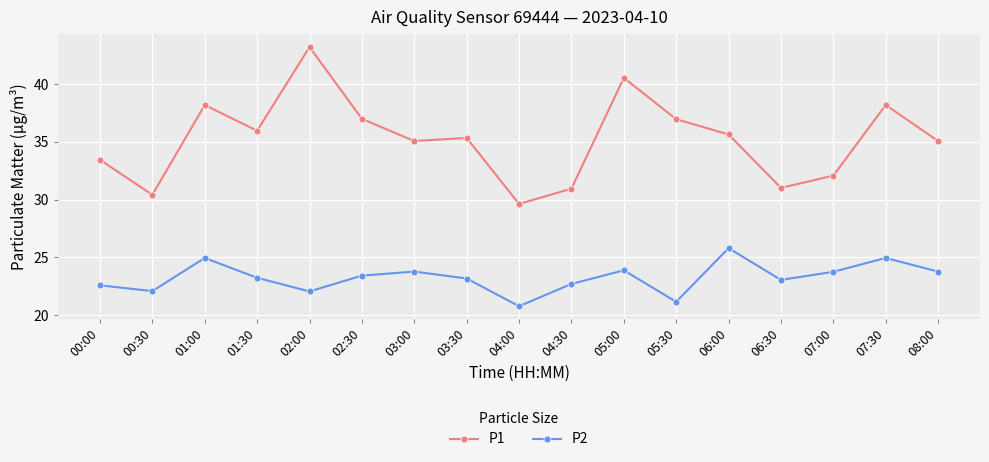

At 08:00, list the series in order from largest to smallest.

P1, P2